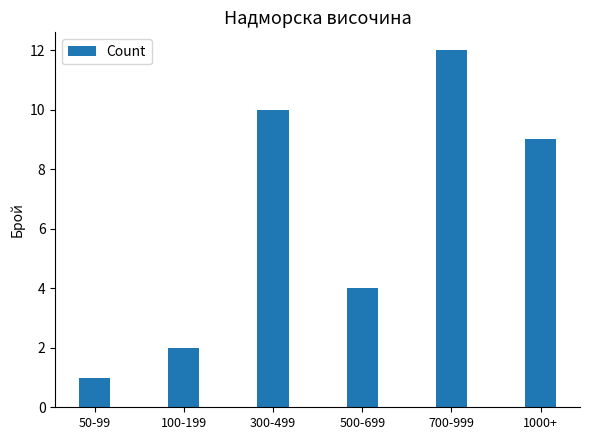

Where does the data first go above 9?

300-499